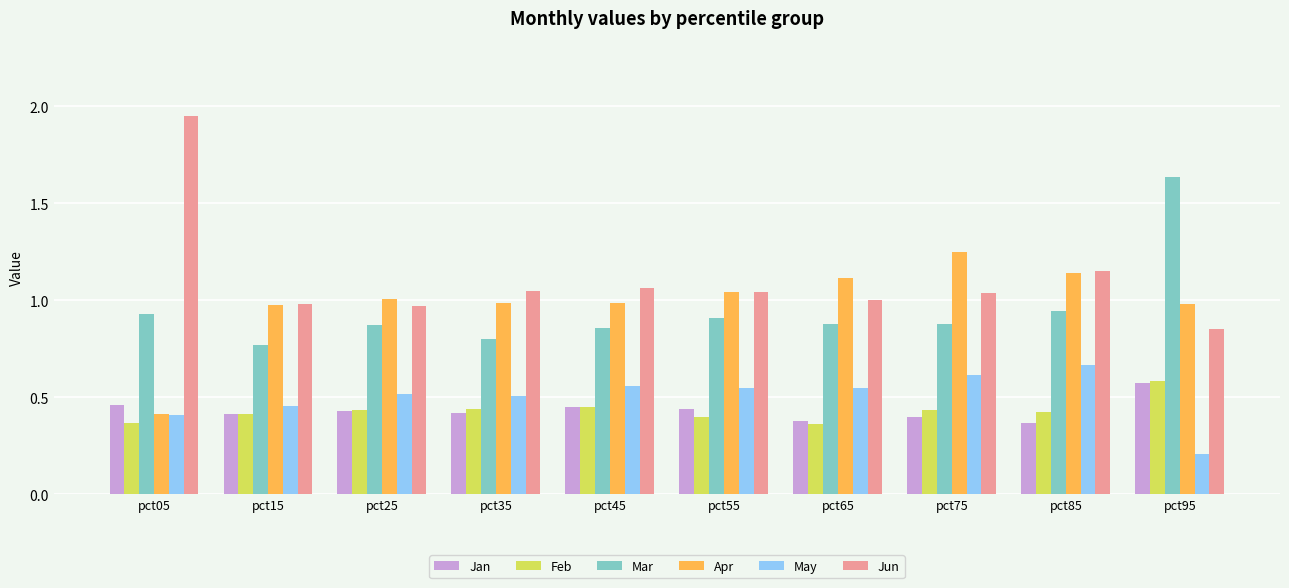

At how many categories does at least one series exceed 0?

10